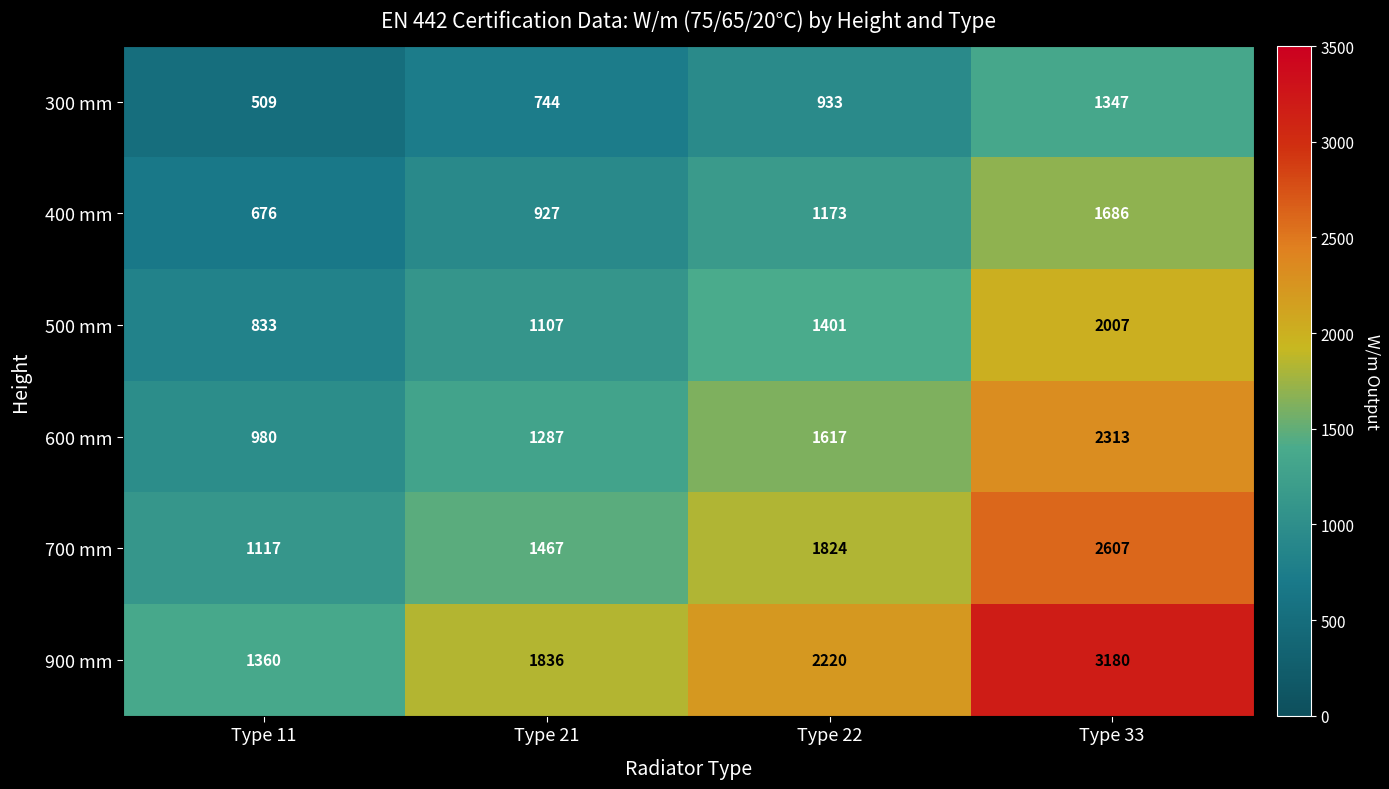

What is the total value across all series at Type 33?

13140